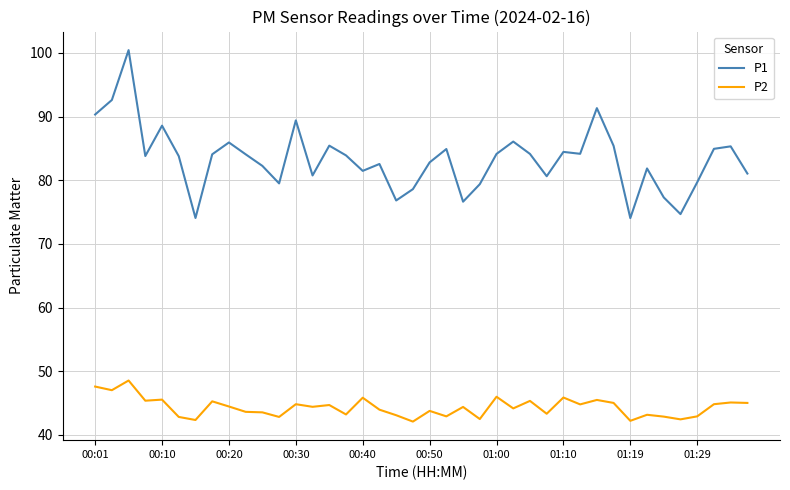

How many lines are shown in the chart?

2